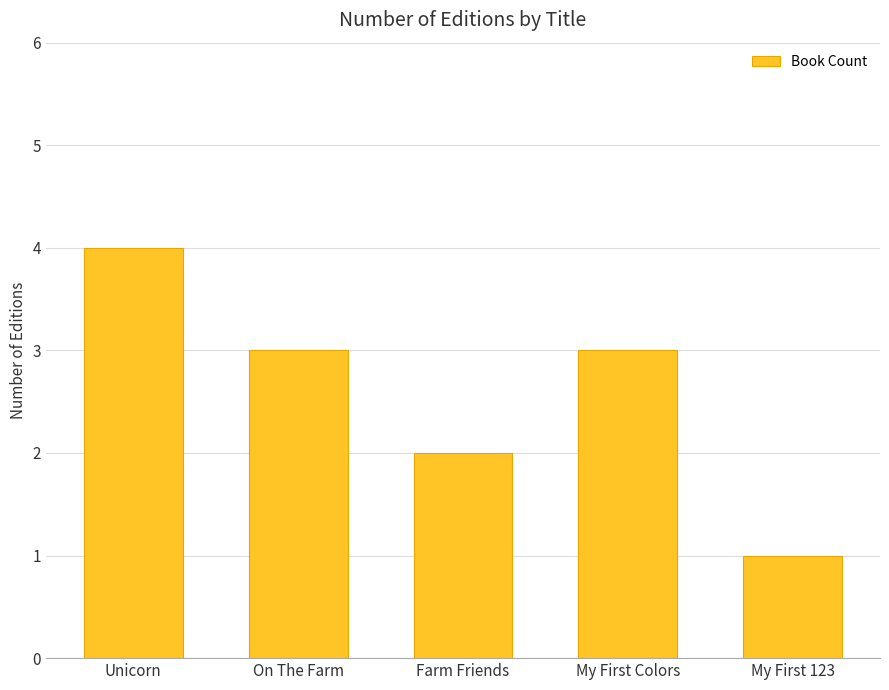

Reading left to right, extract all data points from this chart.

4	3	2	3	1